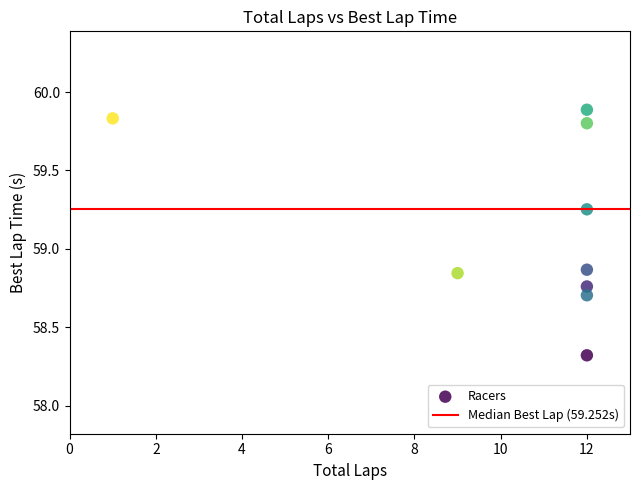

What is the range of X values (max minus min)?

11.0